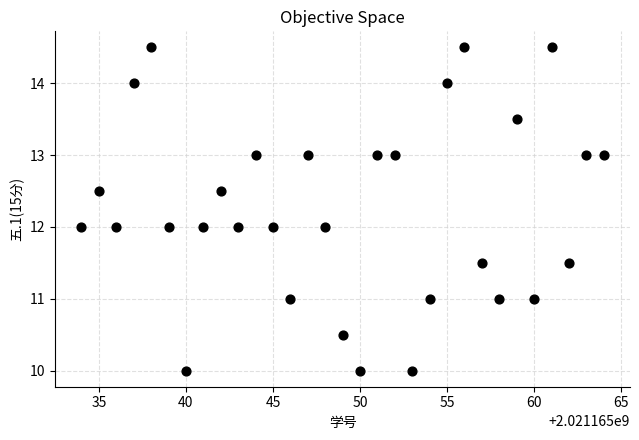

What is the range of X values (max minus min)?

30.0